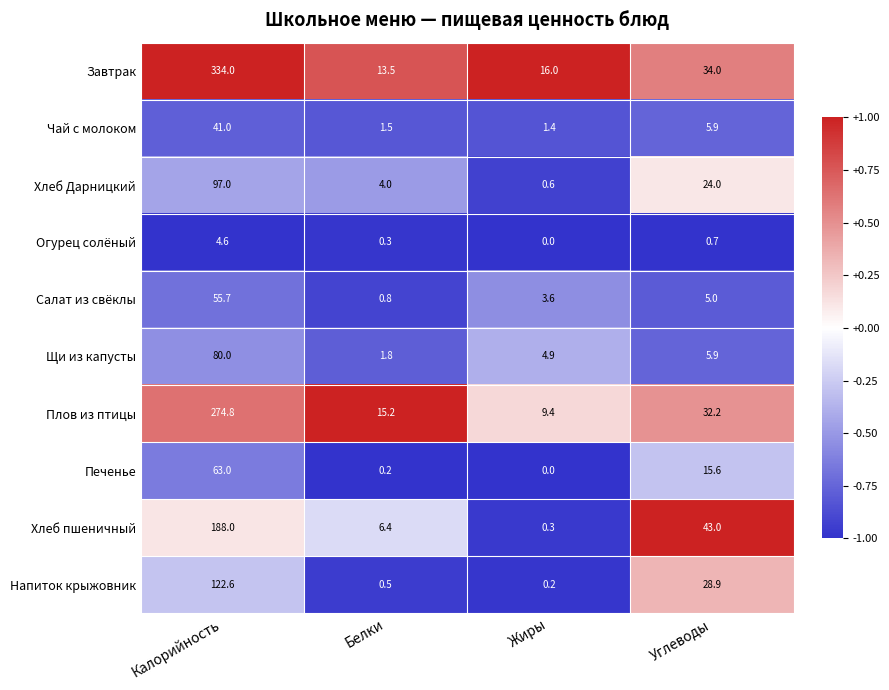

At which label does Завтрак reach its peak?

Калорийность